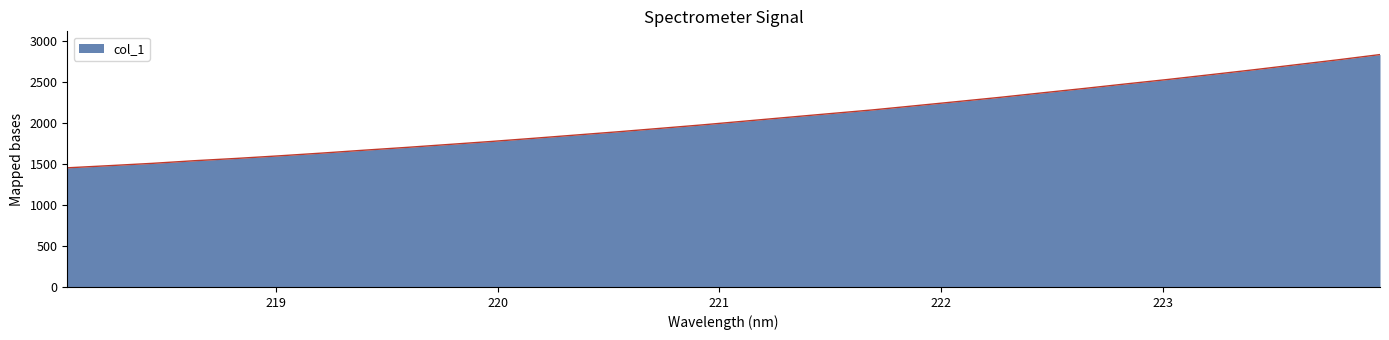

What is the difference between the maximum and minimum values?

1381.8